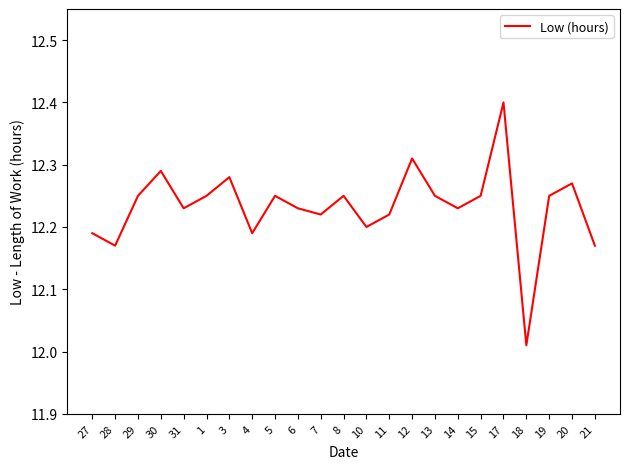

How many interior local valleys (lower than both neighbors) does the data have?

7